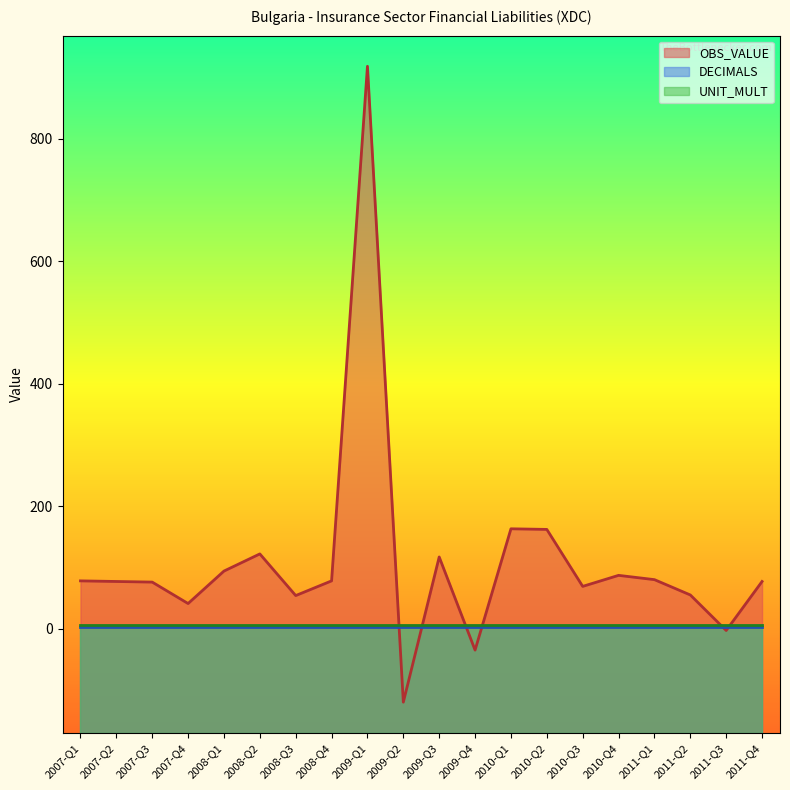

Which category has the highest value in the UNIT_MULT series?

2007-Q1